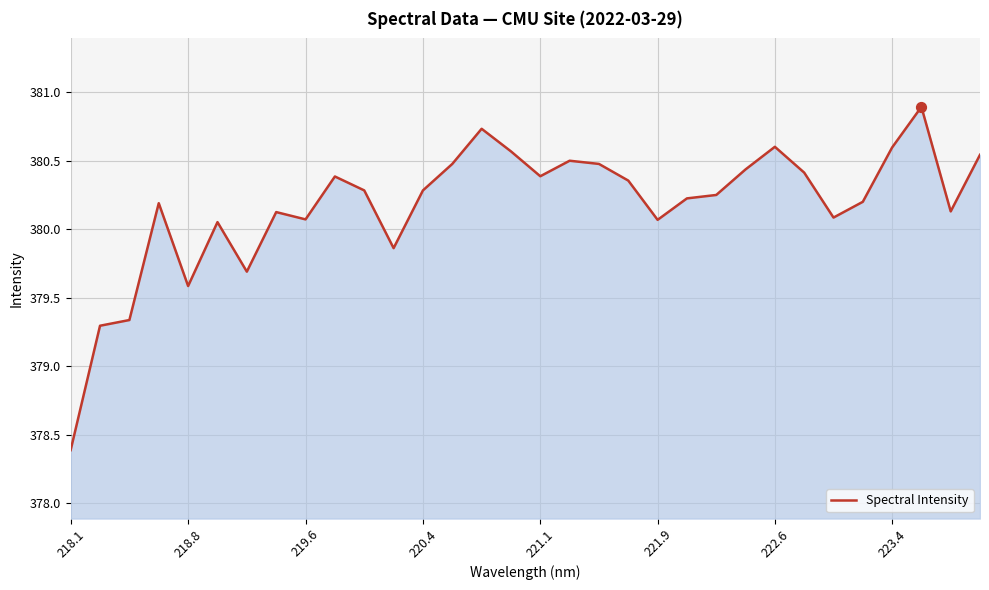

What is the greatest value displayed?

380.9